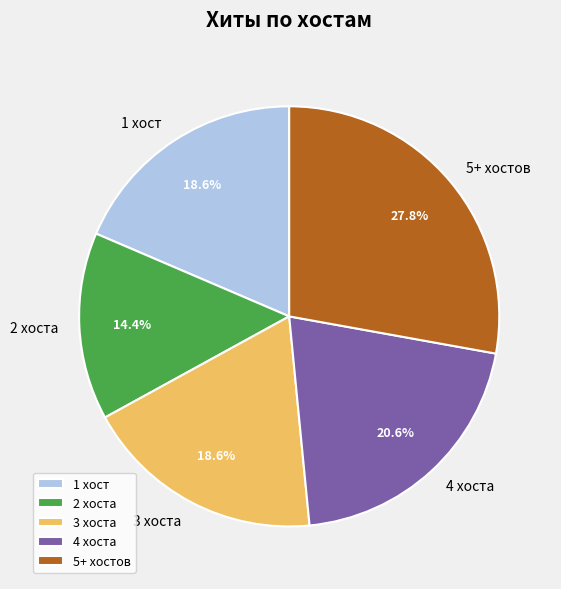

What is the ratio of the value at 1 хост to the value at 3 хоста?

1.0